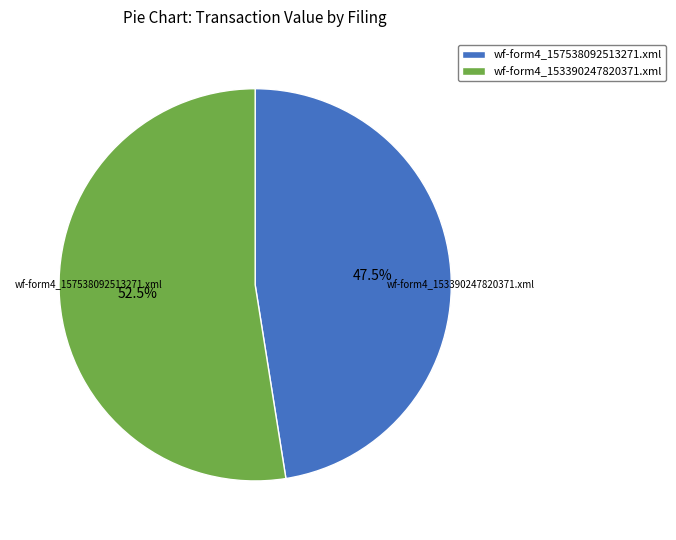

Rank the categories by value from highest to lowest.

wf-form4_153390247820371.xml, wf-form4_157538092513271.xml